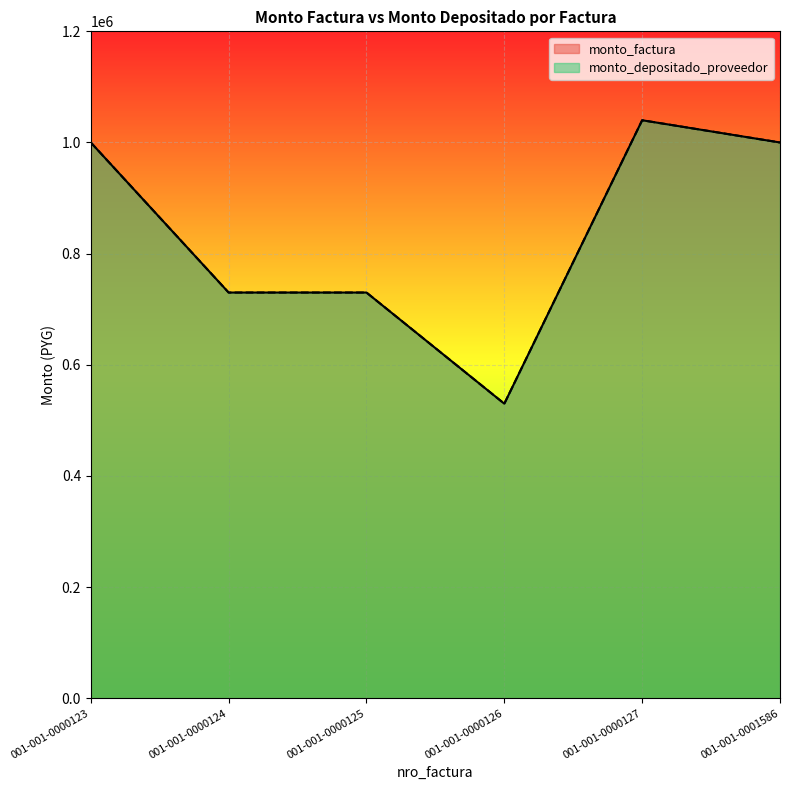

True or false: monto_factura and monto_depositado_proveedor cross at least once.

False